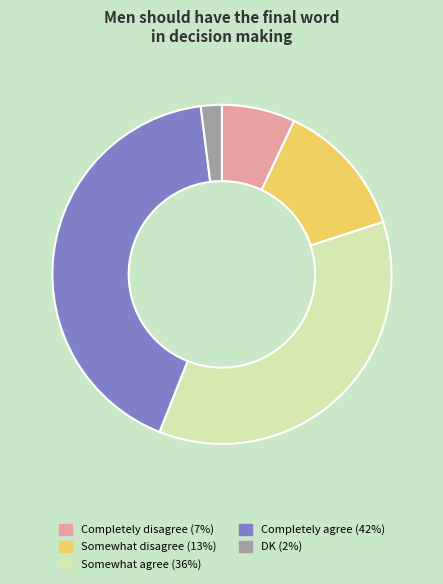

Rank the categories by value from lowest to highest.

DK, Completely disagree, Somewhat disagree, Somewhat agree, Completely agree